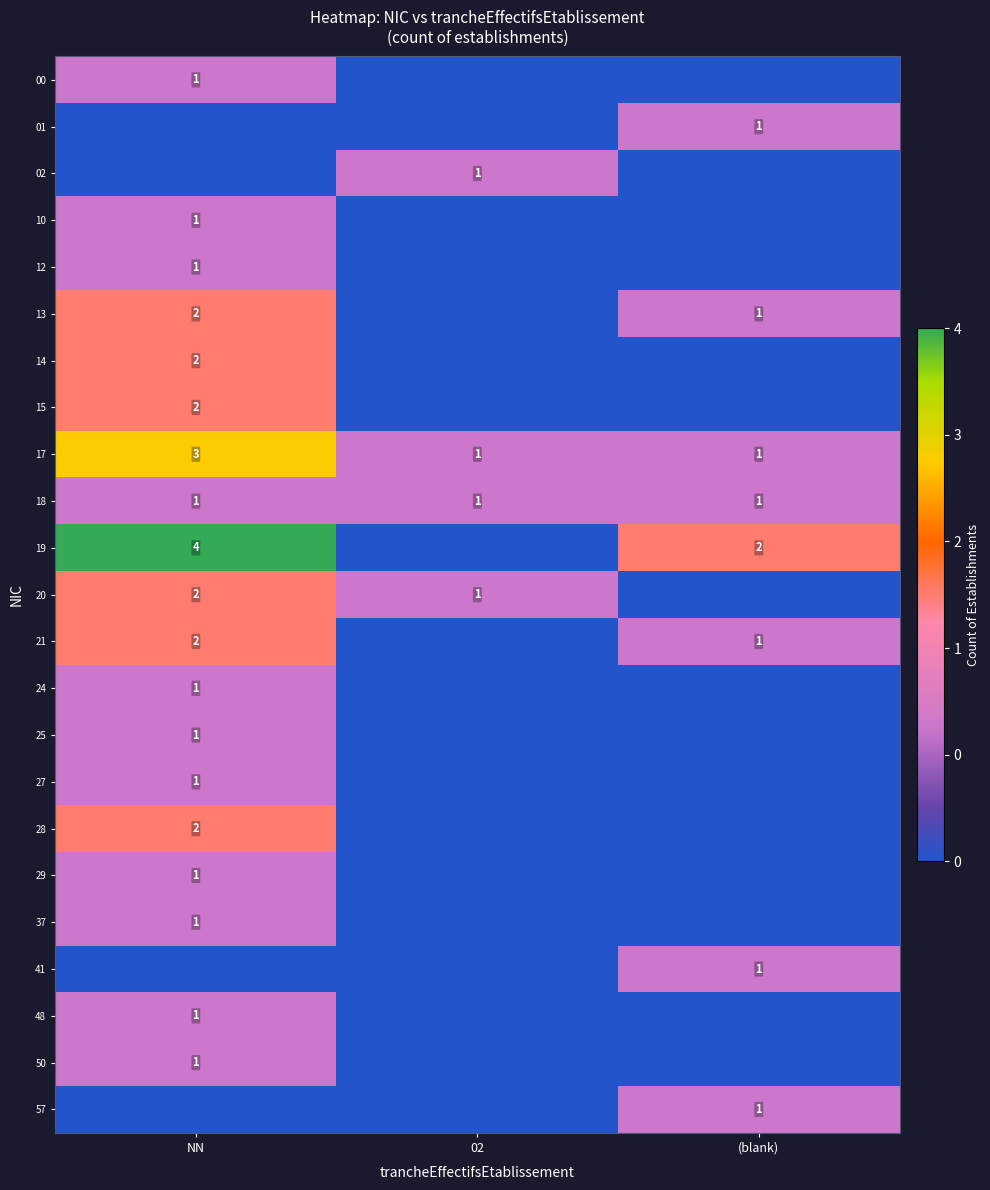

What is the sum of the 21 values at NN and (blank)?

3